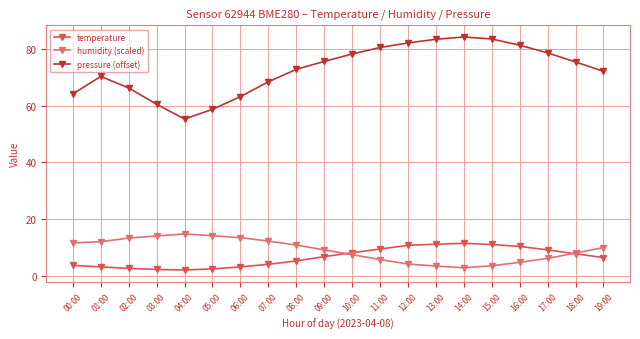

Where is the first local maximum for pressure (offset)?

01:00